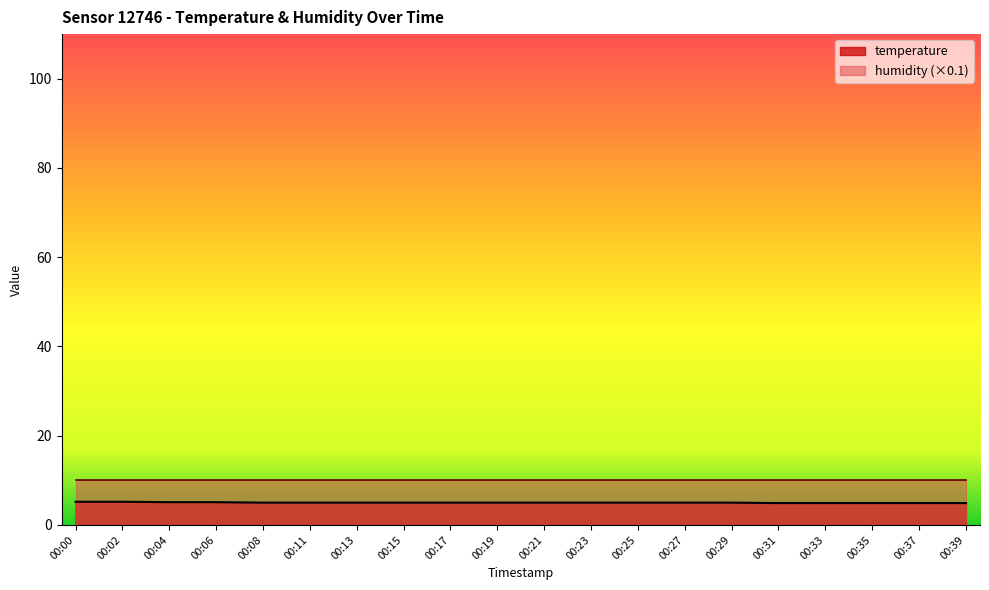

What is the minimum value shown in the chart?

4.9